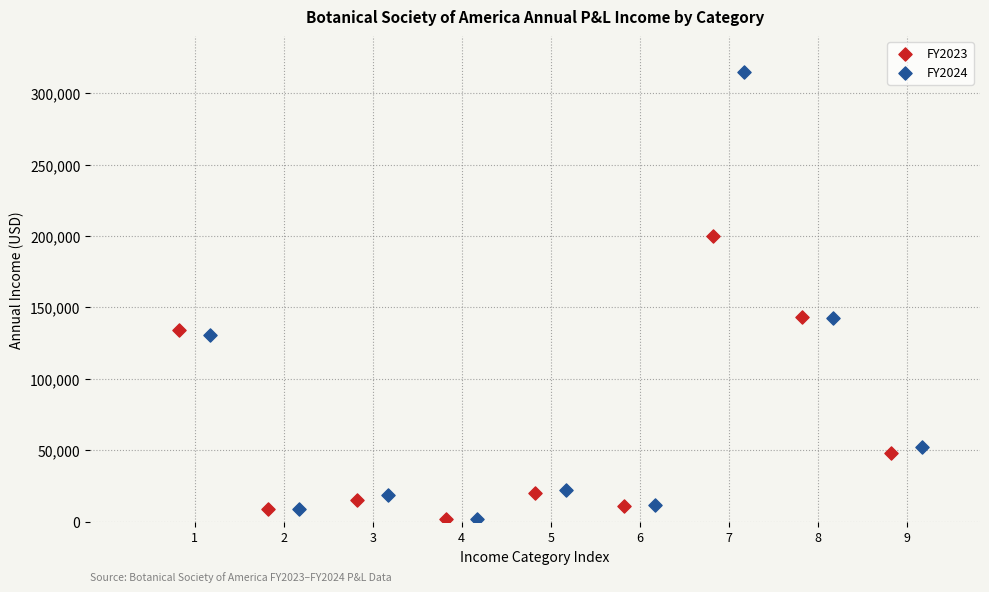

Which series has the largest Y range (max minus min)?

FY2024